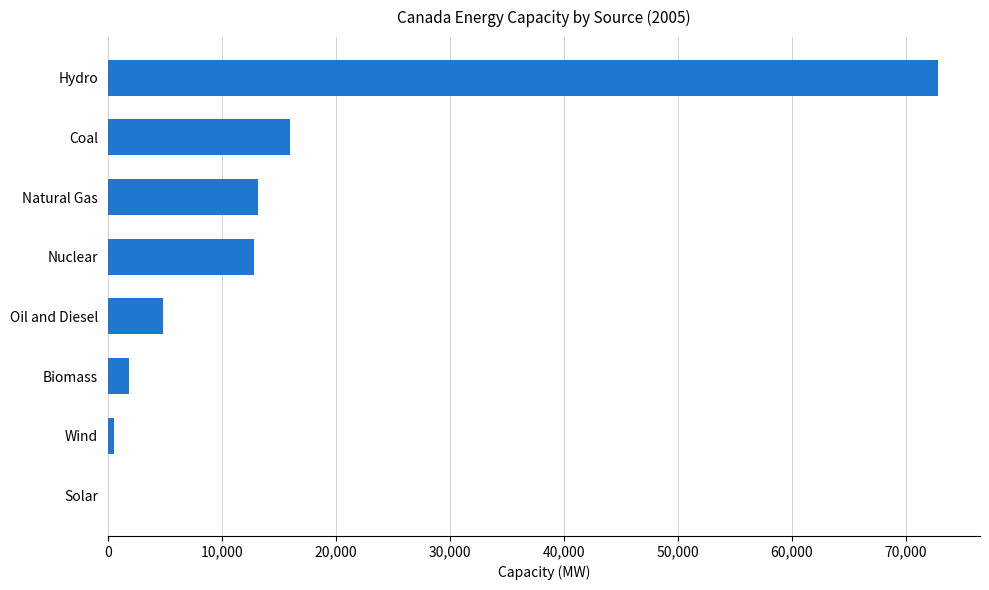

Which label corresponds to the largest value in the chart?

Hydro